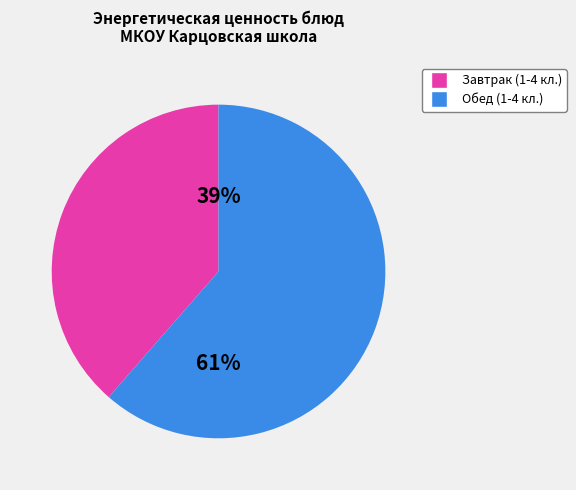

Do Обед (1-4 кл.) and Завтрак (1-4 кл.) together represent more than half of the pie?

Yes